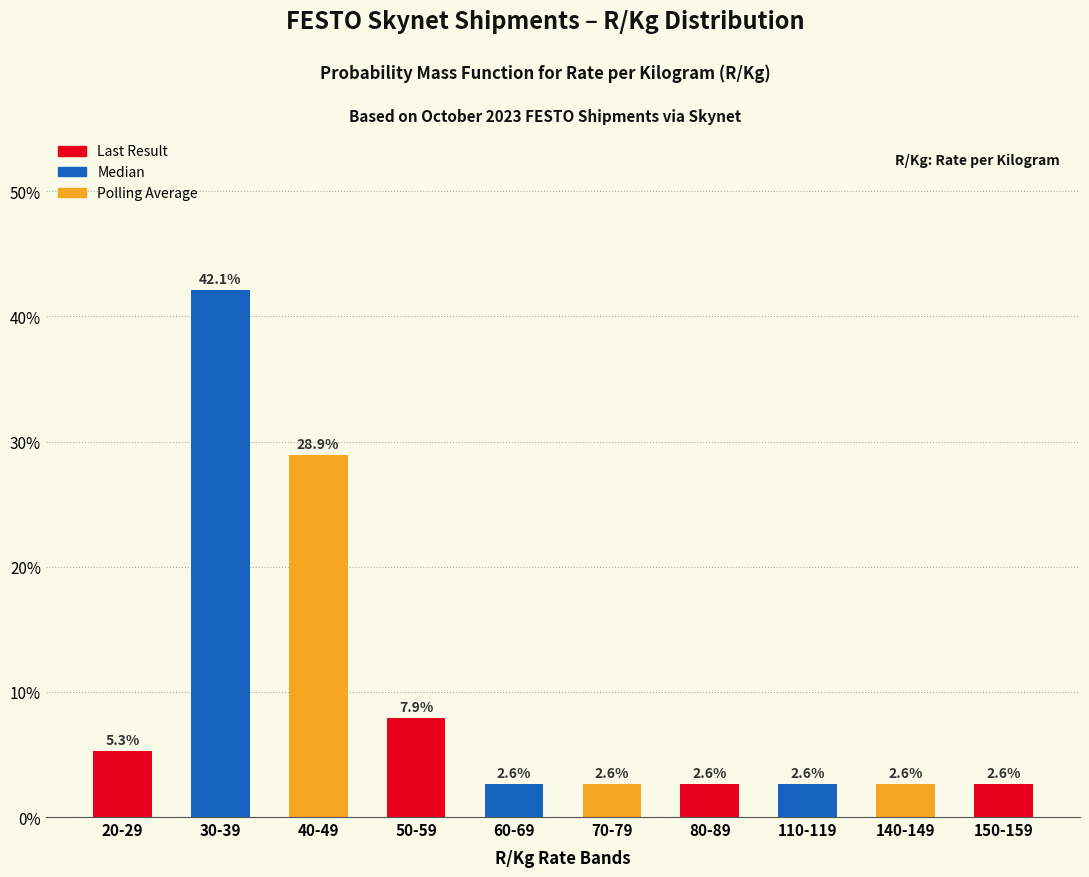

Reading left to right, what are all the values shown in this chart?

5.3	42.1	28.9	7.9	2.6	2.6	2.6	2.6	2.6	2.6